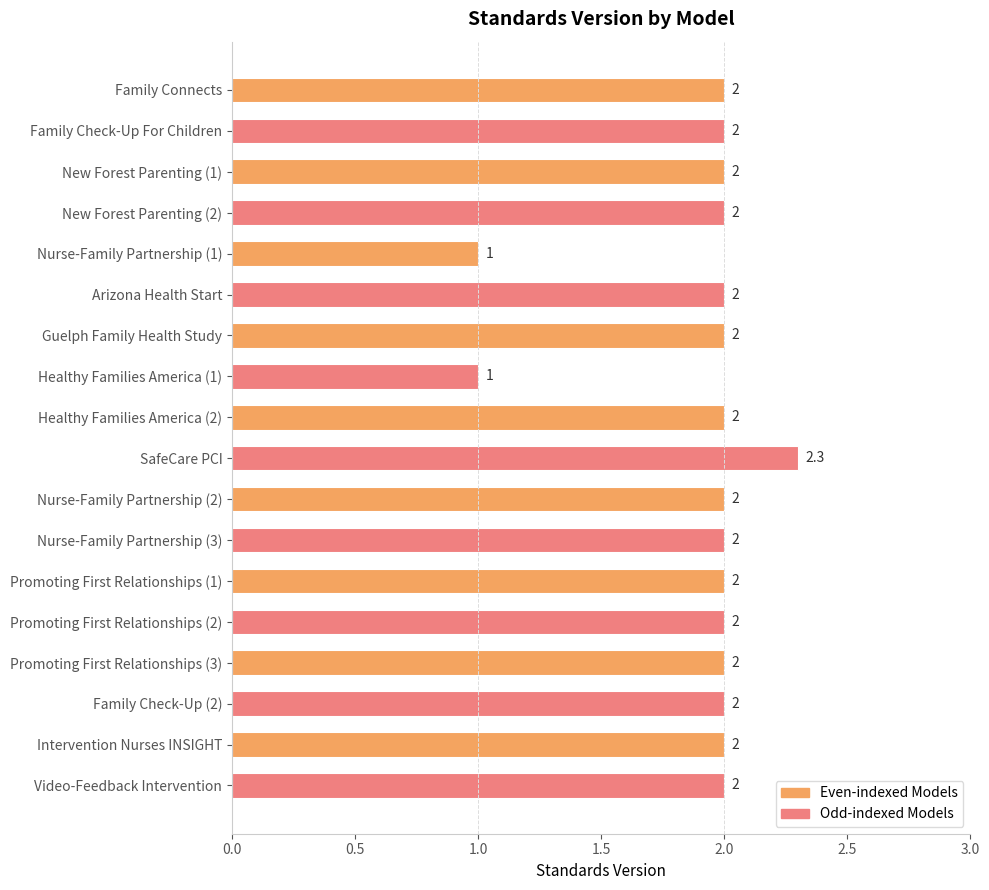

Between Arizona Health Start and Nurse-Family Partnership (1), which is larger?

Arizona Health Start